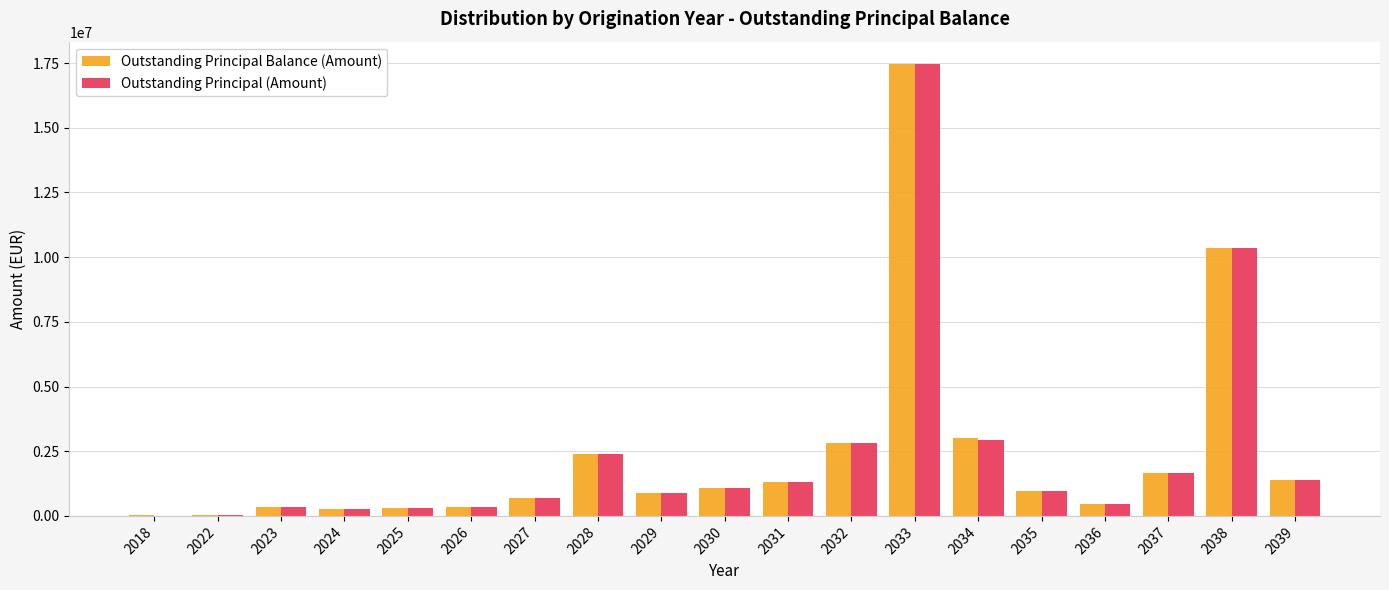

The value of Outstanding Principal Balance (Amount) at 2034 is 3026276.7. True or false?

True